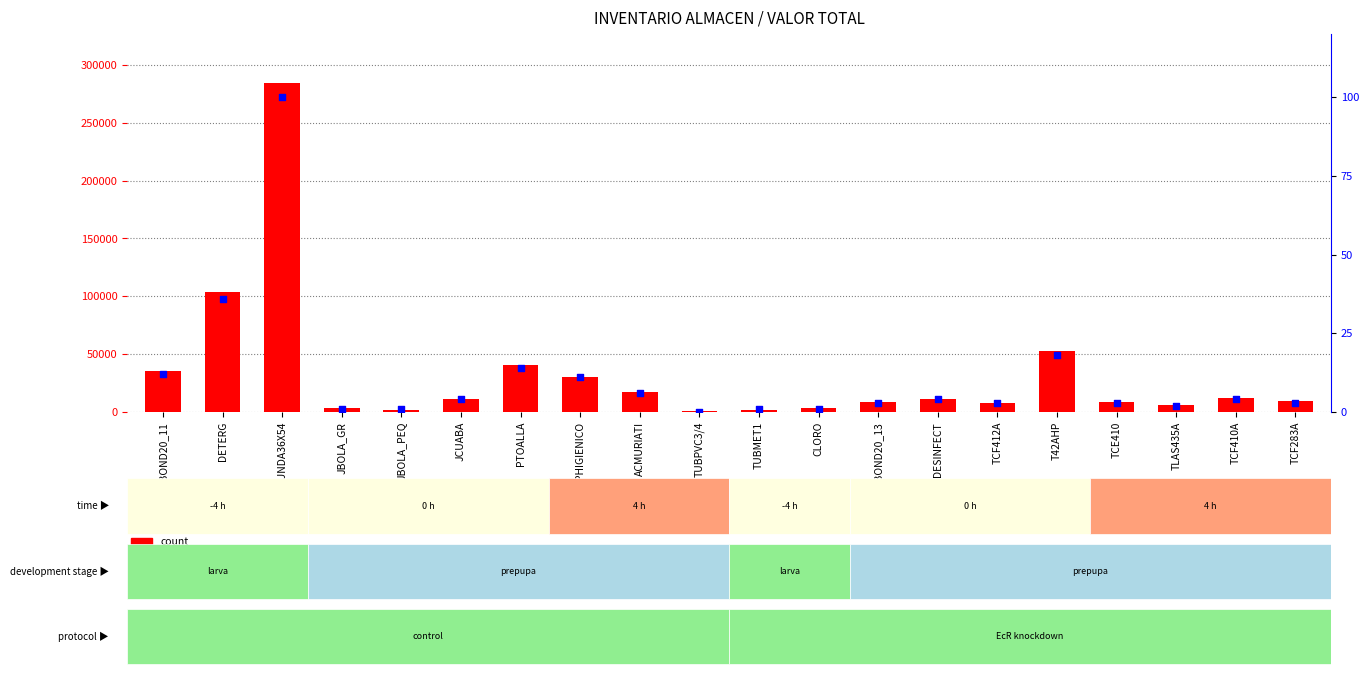

Which series has the largest total across all categories?

count